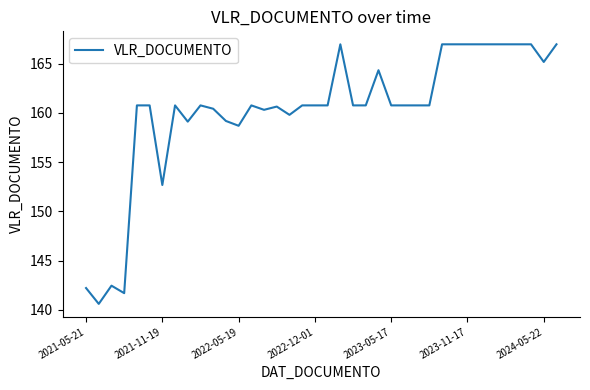

At which label is the value closest to 153?

2021-11-19